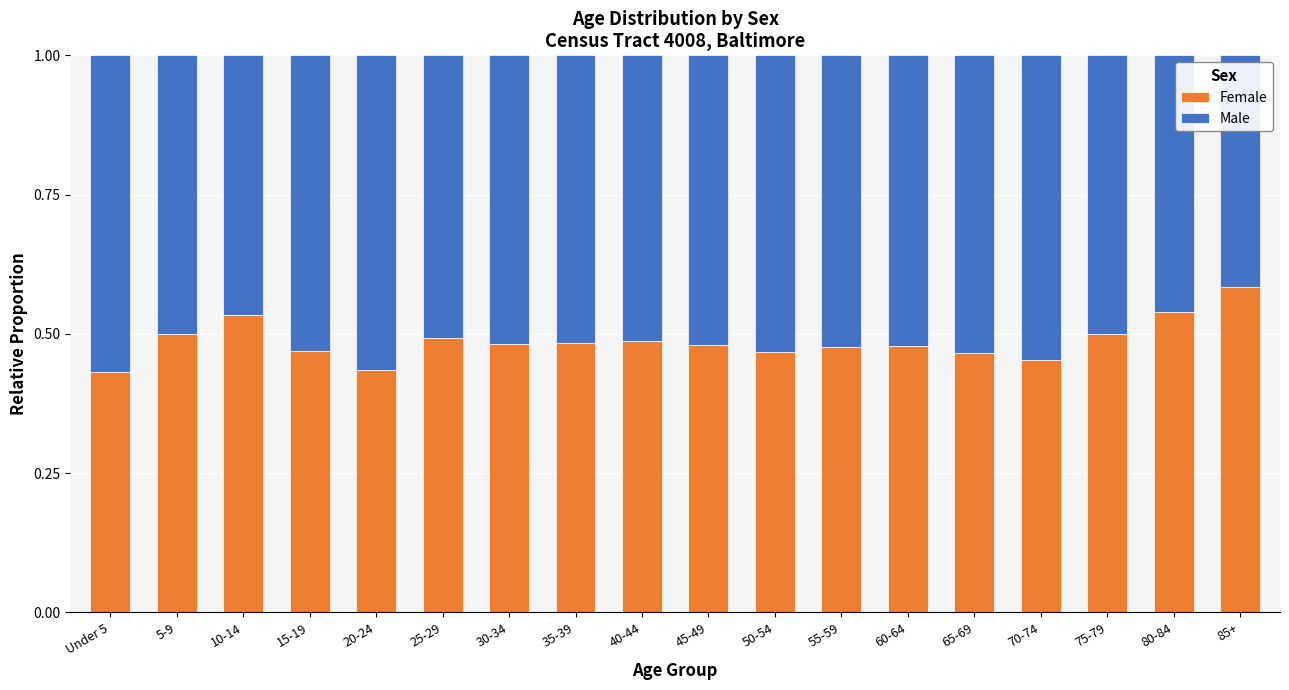

What is the total value across all series at 10-14?

1.0